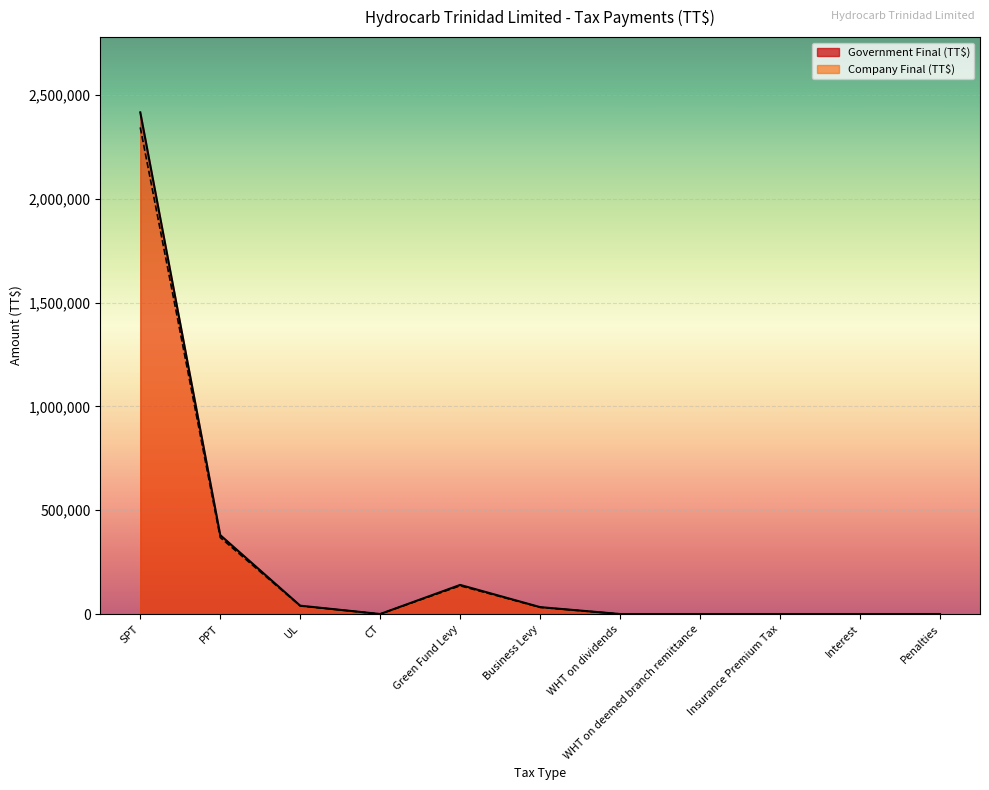

What is the difference between the maximum and minimum values in the Government Final (TT$) series?

2415939.0